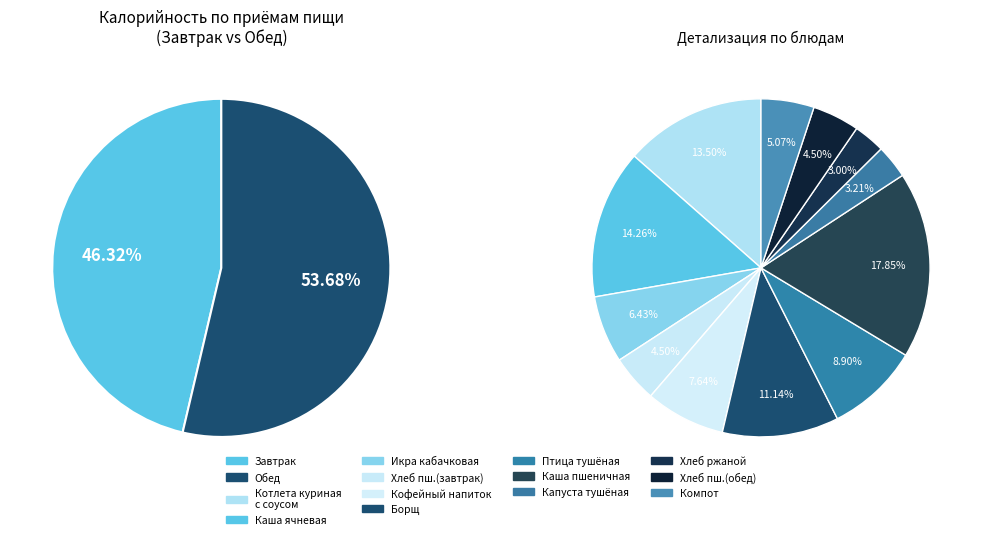

To the nearest percent, what is the difference between the largest and smallest slice percentages?

7%